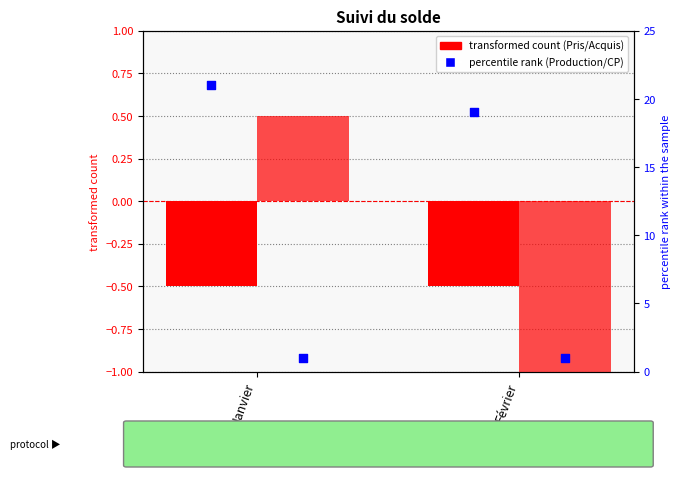

Which series has the largest total across all categories?

Production (percentile rank)